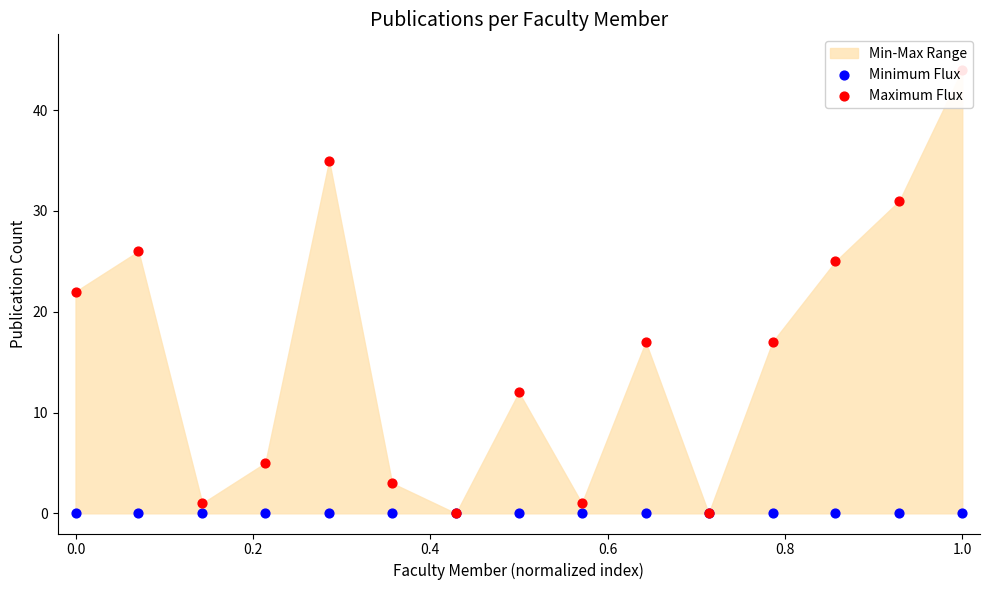

Which series has the widest spread of Y values?

Maximum Flux